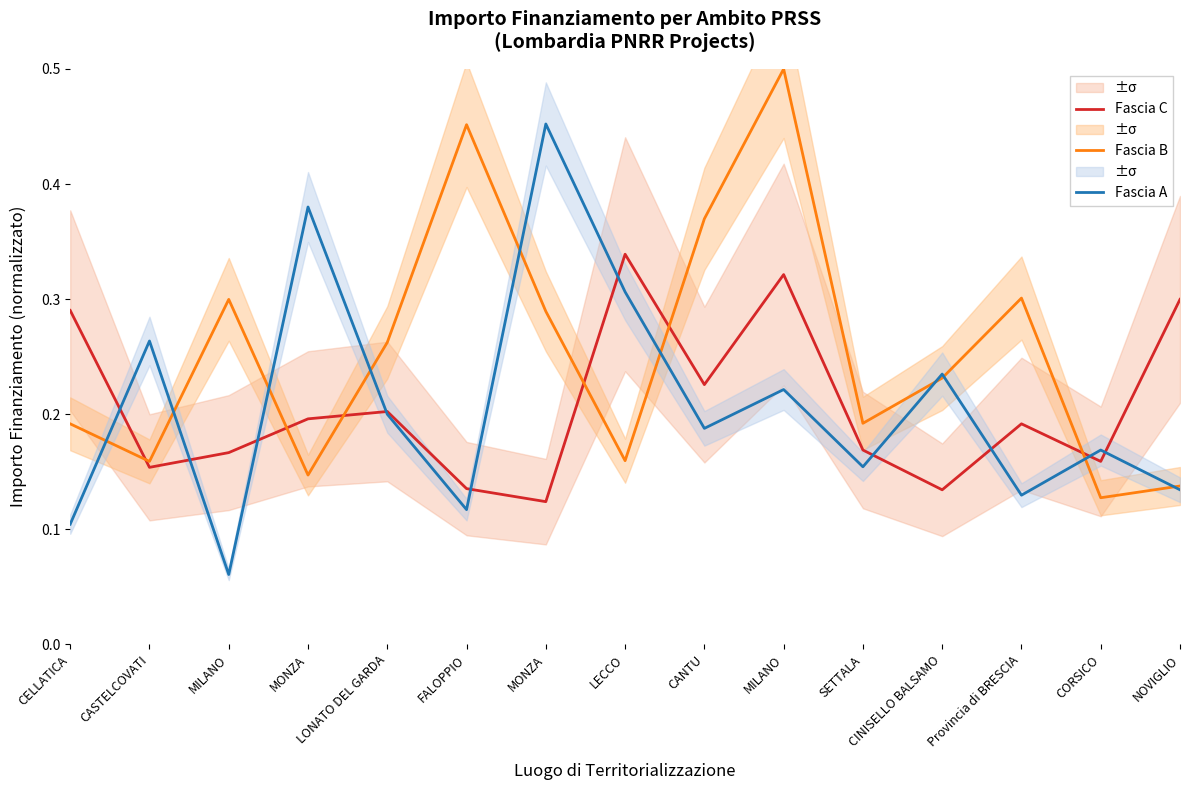

Is it true that Fascia A equals 0.1 at MILANO?

False